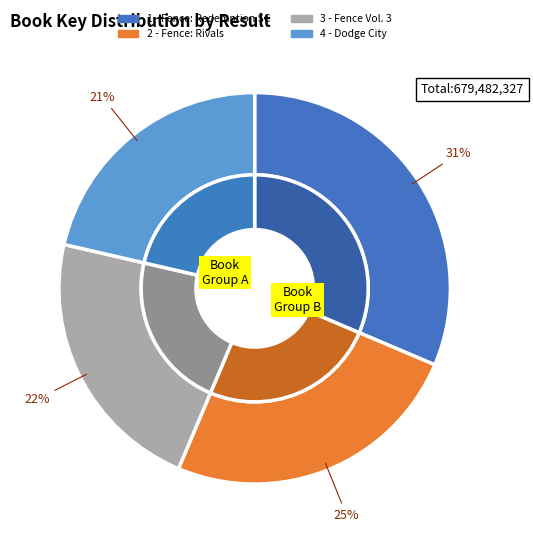

How many slices are in this pie chart?

4